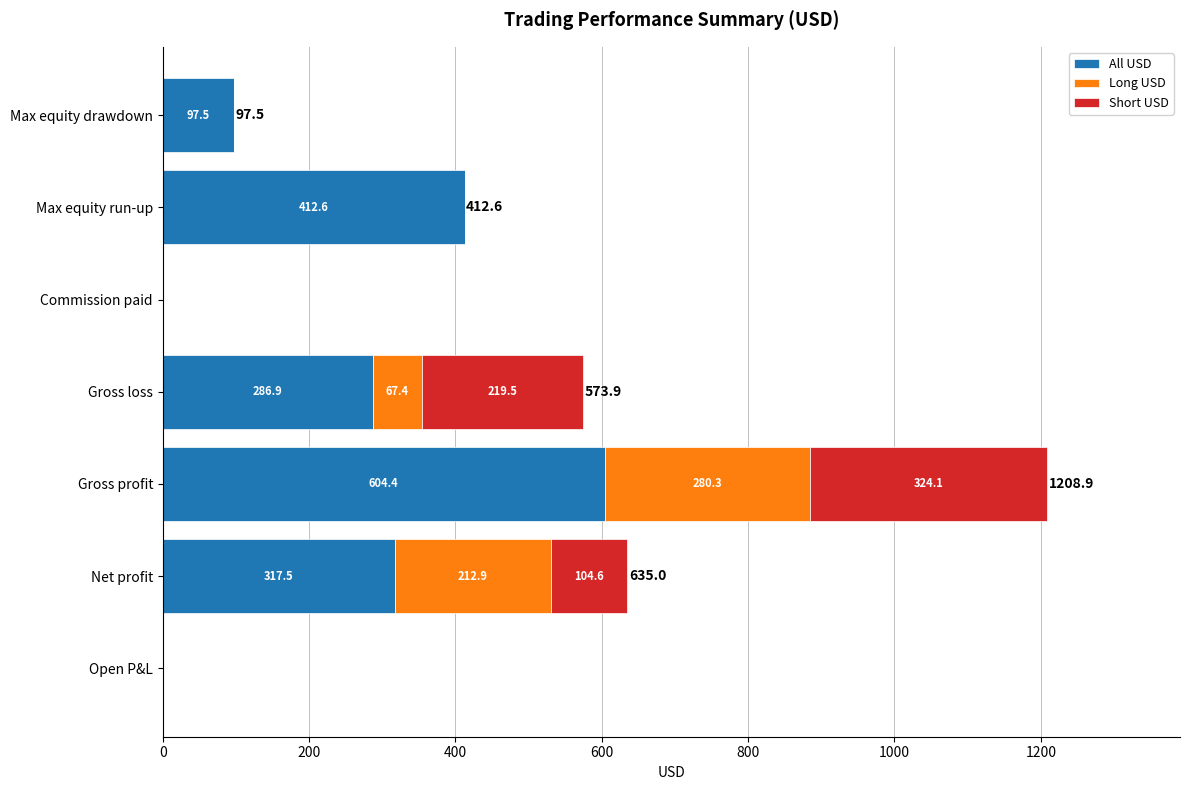

What is the sum of the All USD values at Commission paid and Gross profit?

604.4